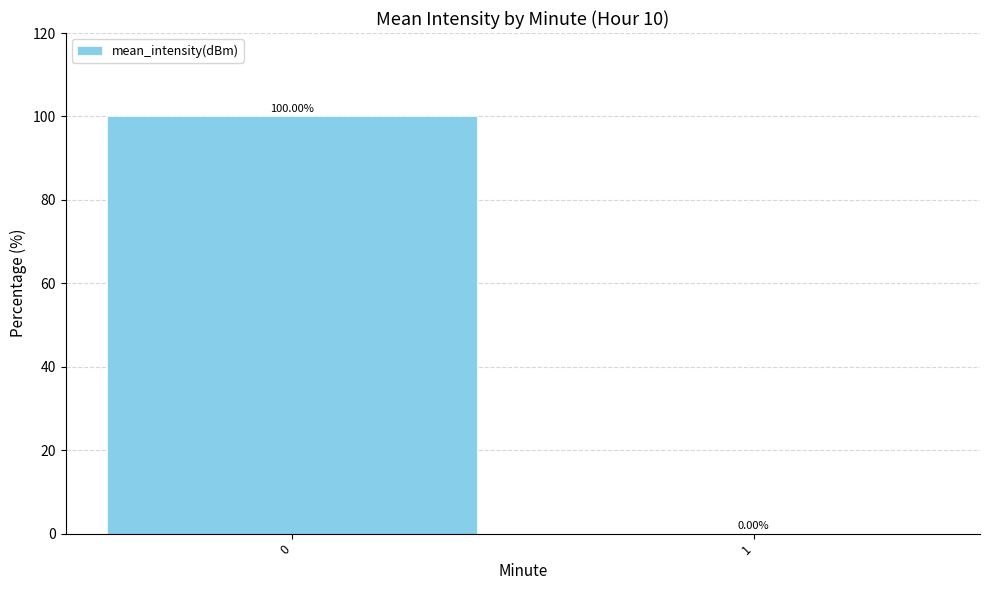

Reading left to right, transcribe all the data shown in this chart.

100	0